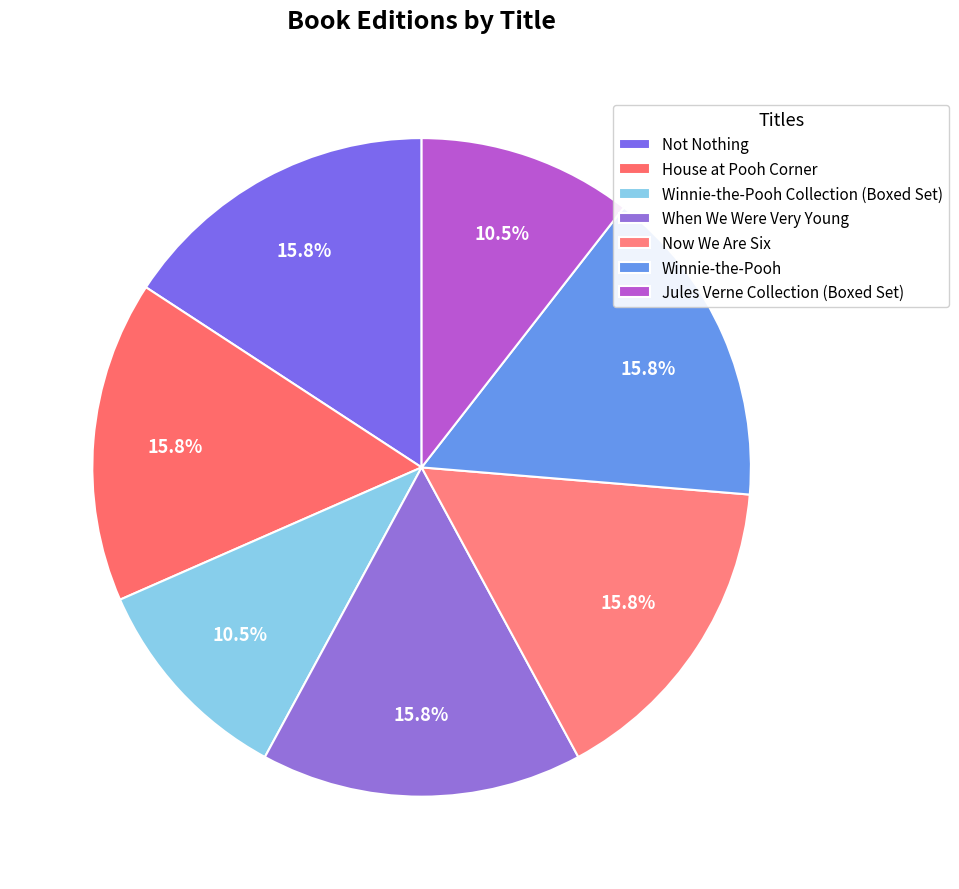

To the nearest percent, what percentage of the pie is House at Pooh Corner?

16%